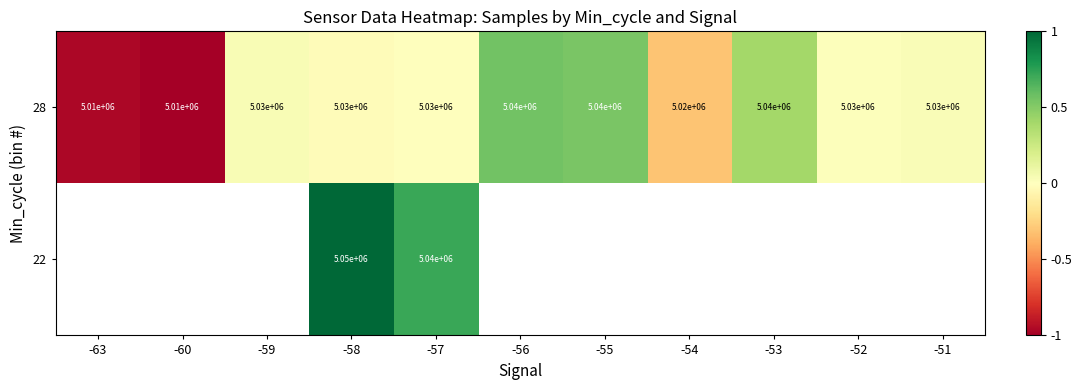

What is the difference between the maximum and minimum values in the 28 series?

30000